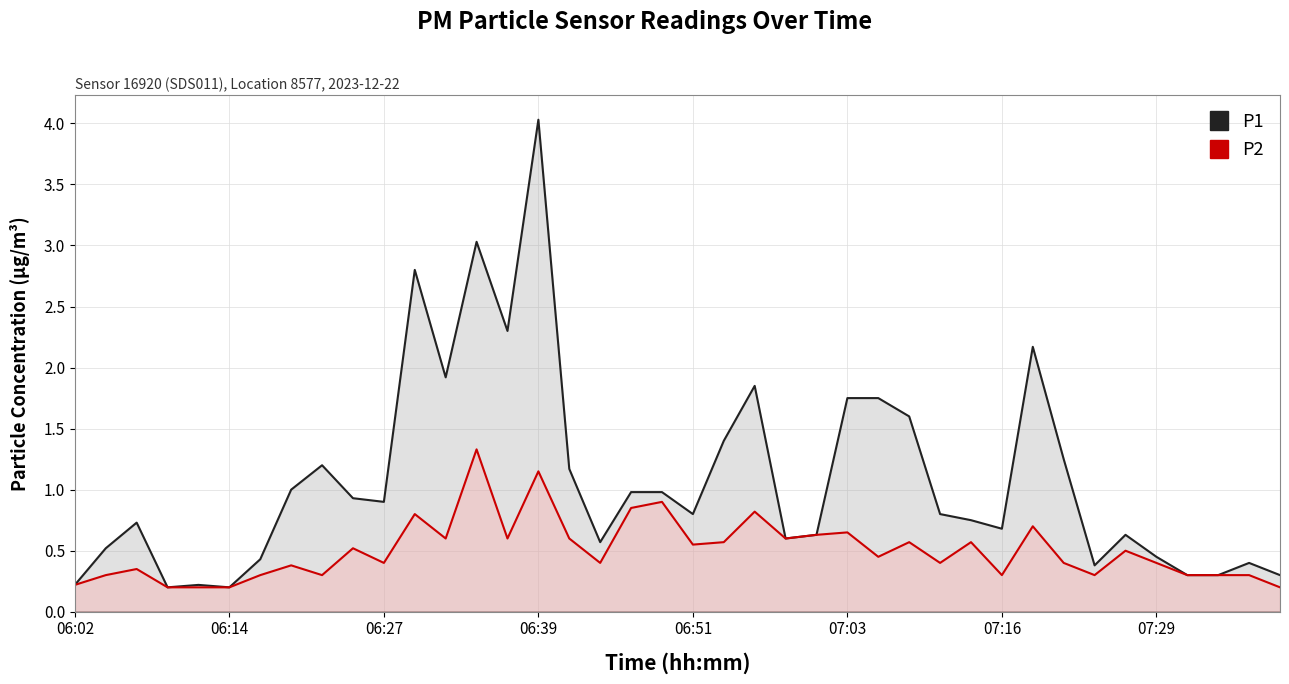

Which series has the widest spread of values?

P1